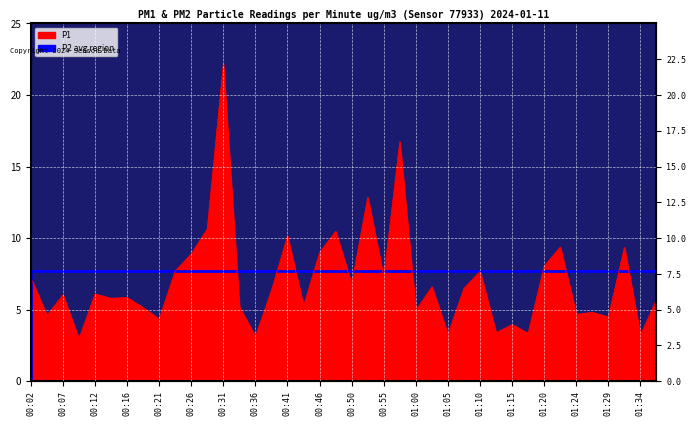

The value at 00:50 is 6.8. True or false?

True